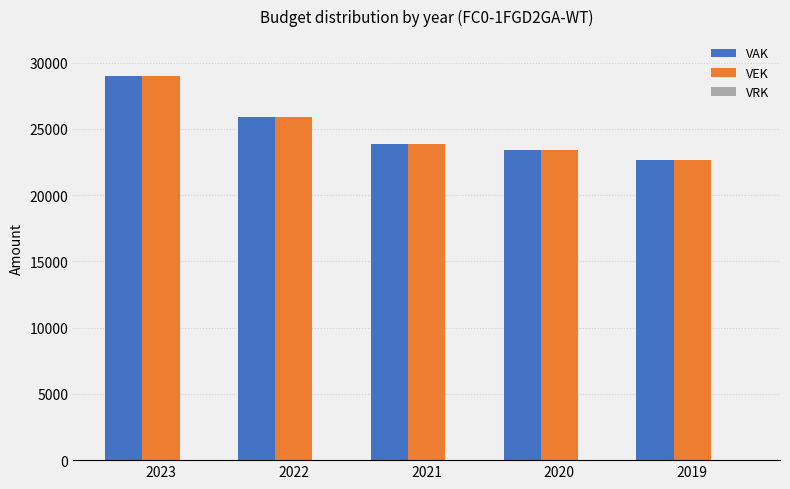

What is the average value of the VEK series?

24958